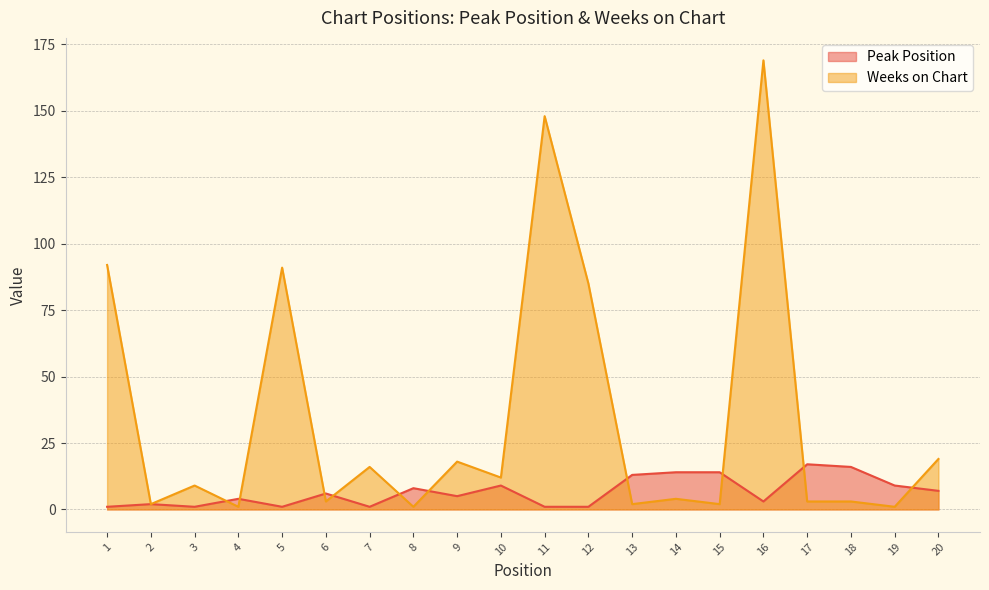

How many values in the Weeks on Chart series are below 9?

10